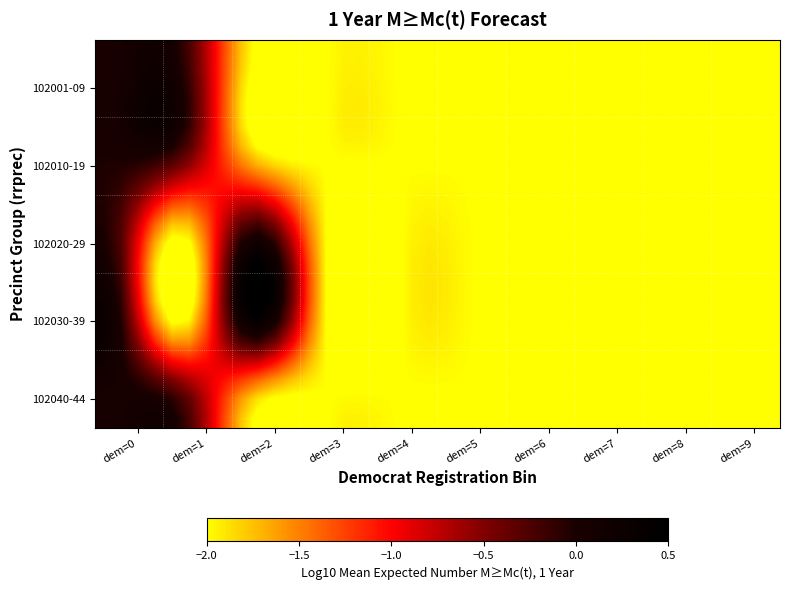

What is the maximum value shown in the chart?

0.7